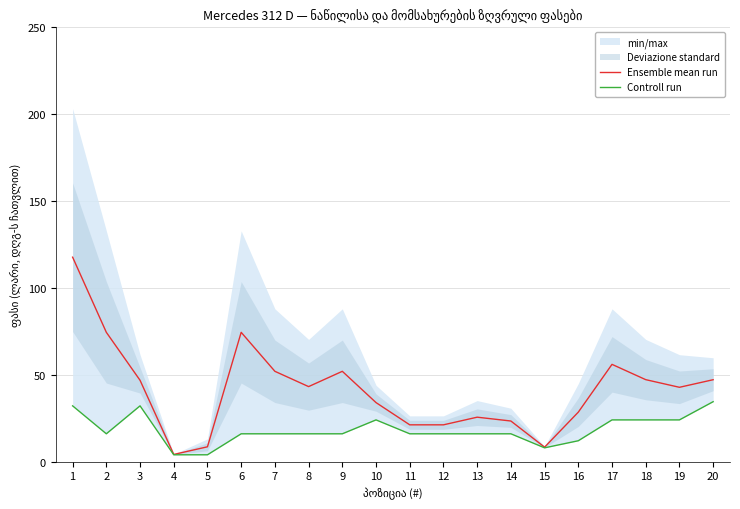

At which category does the chart reach its peak across all series?

1